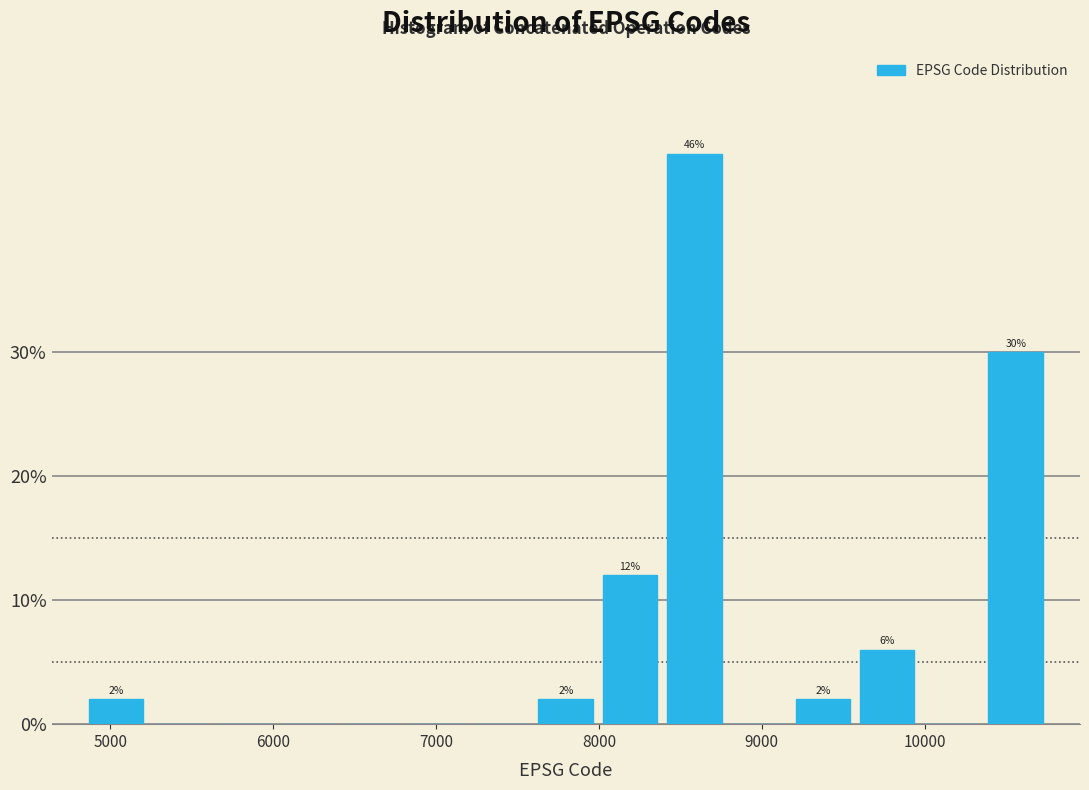

Around what value on the x-axis is the tallest bar? Give the approximate position of its centre, as read against the axis.

8600